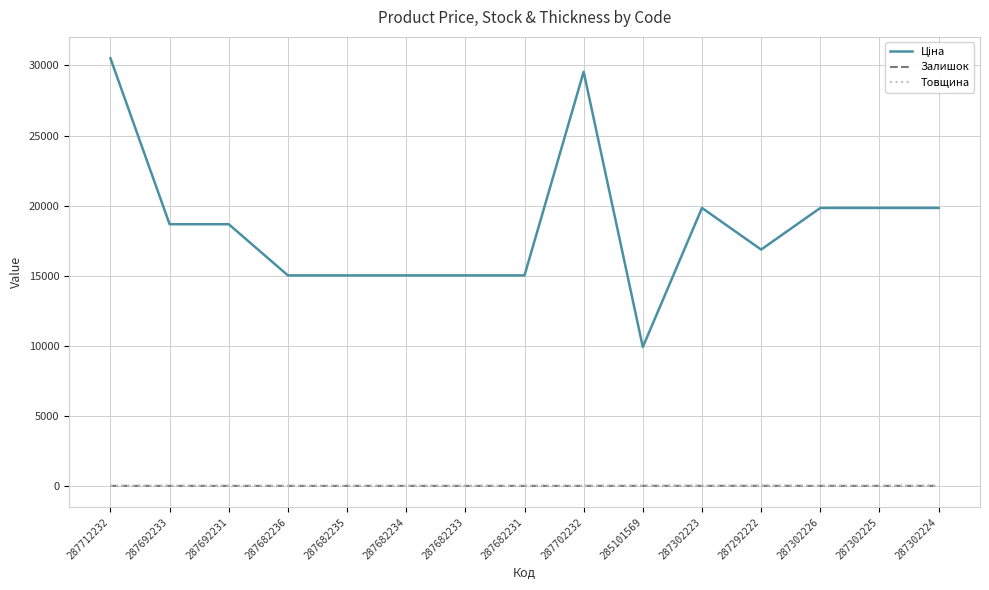

Does the chart have visible grid lines?

Yes